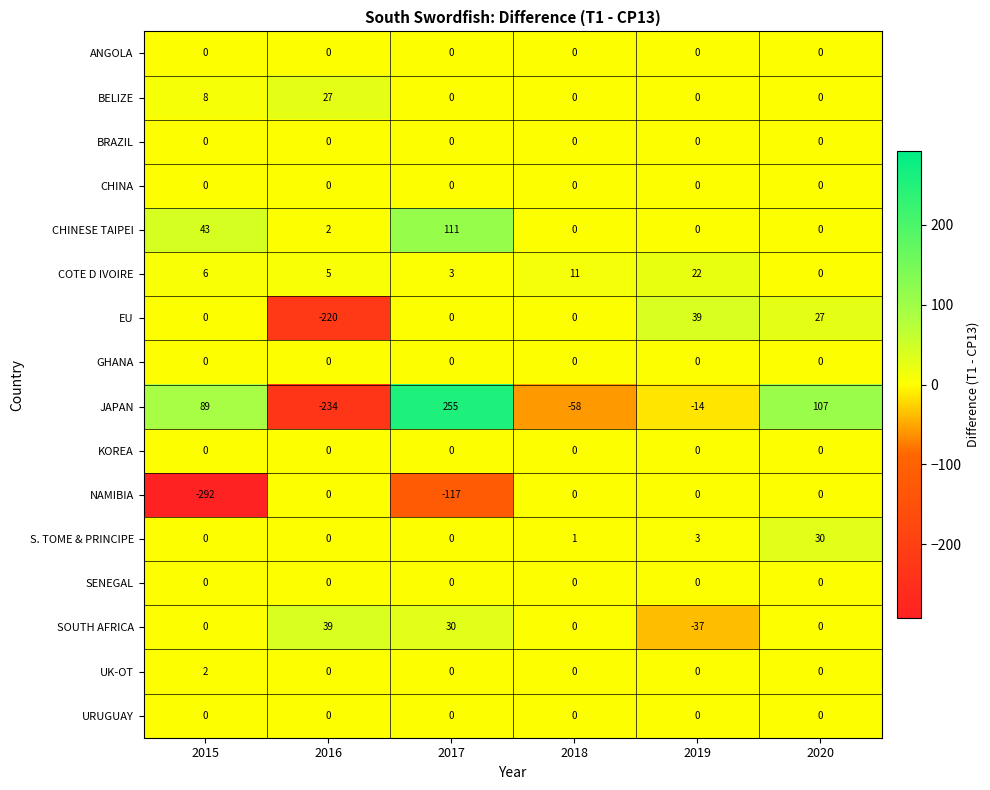

Count the number of categories in the chart.

6